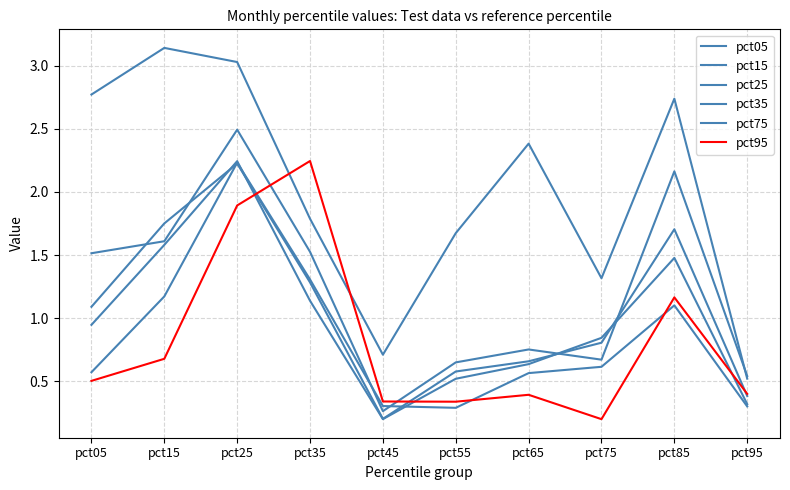

List the labels in order of pct75 value, largest first.

pct25, pct35, pct15, pct85, pct75, pct05, pct65, pct45, pct95, pct55